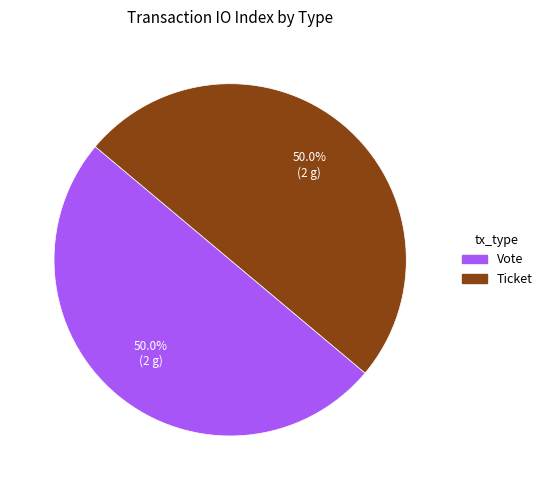

True or false: Ticket accounts for 10% of the total.

False